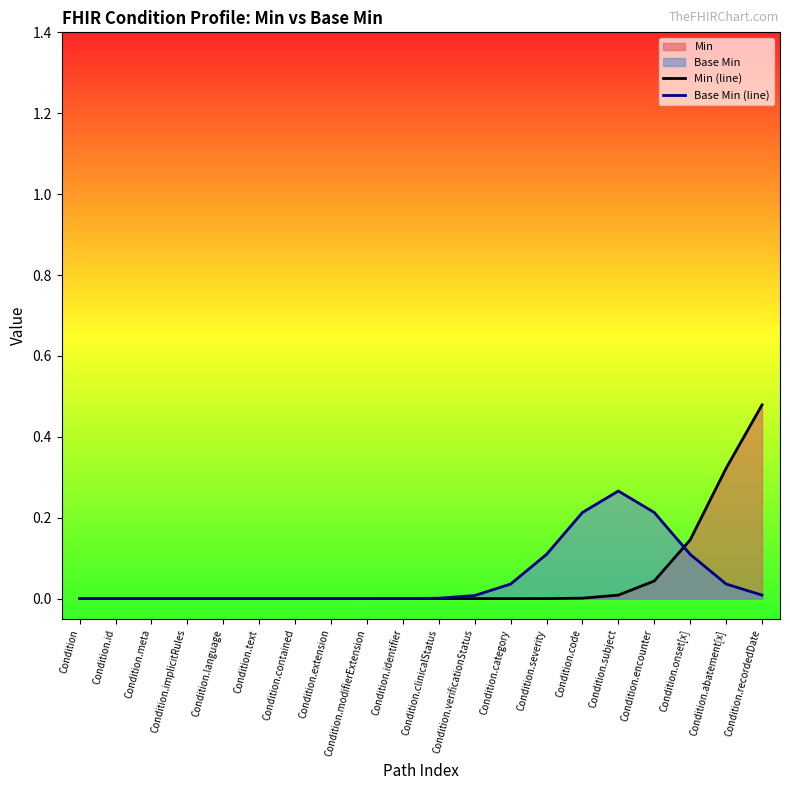

True or false: Min (line) has a value of 0.0 at Condition.id.

True